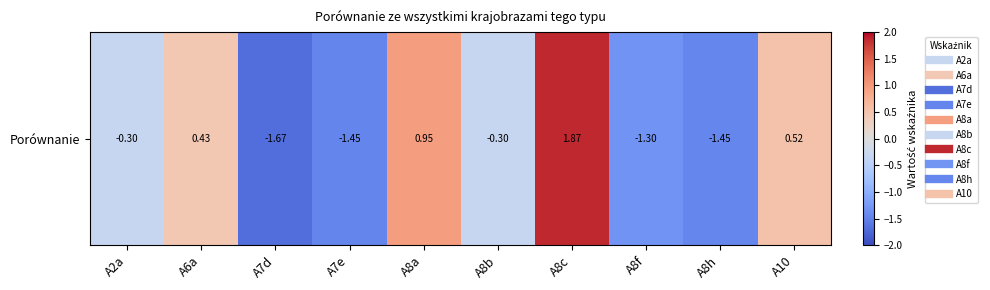

What is the sum of the values at A8b and A8f?

-1.6